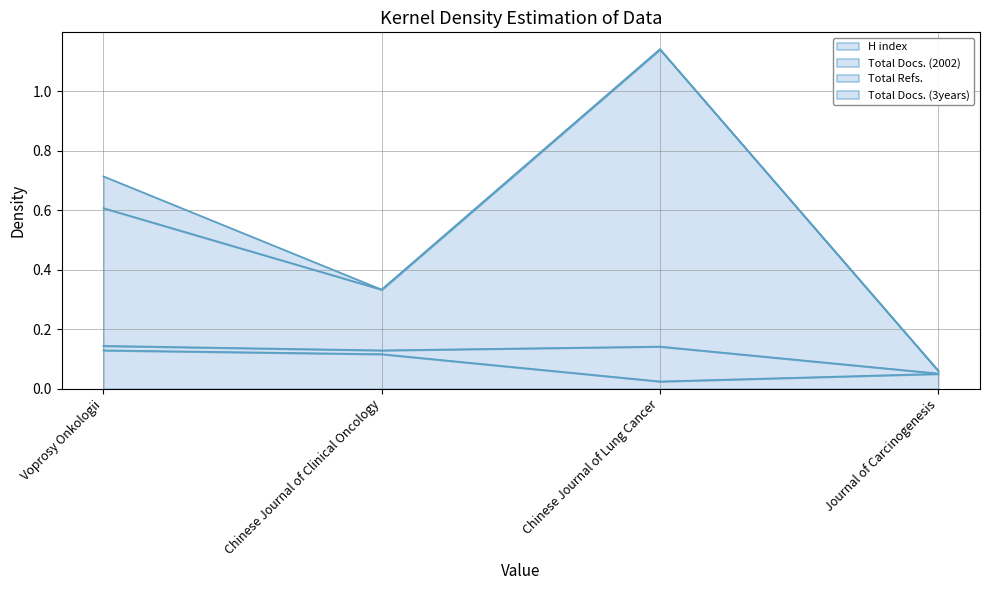

True or false: H index and Total Refs. cross at least once.

False